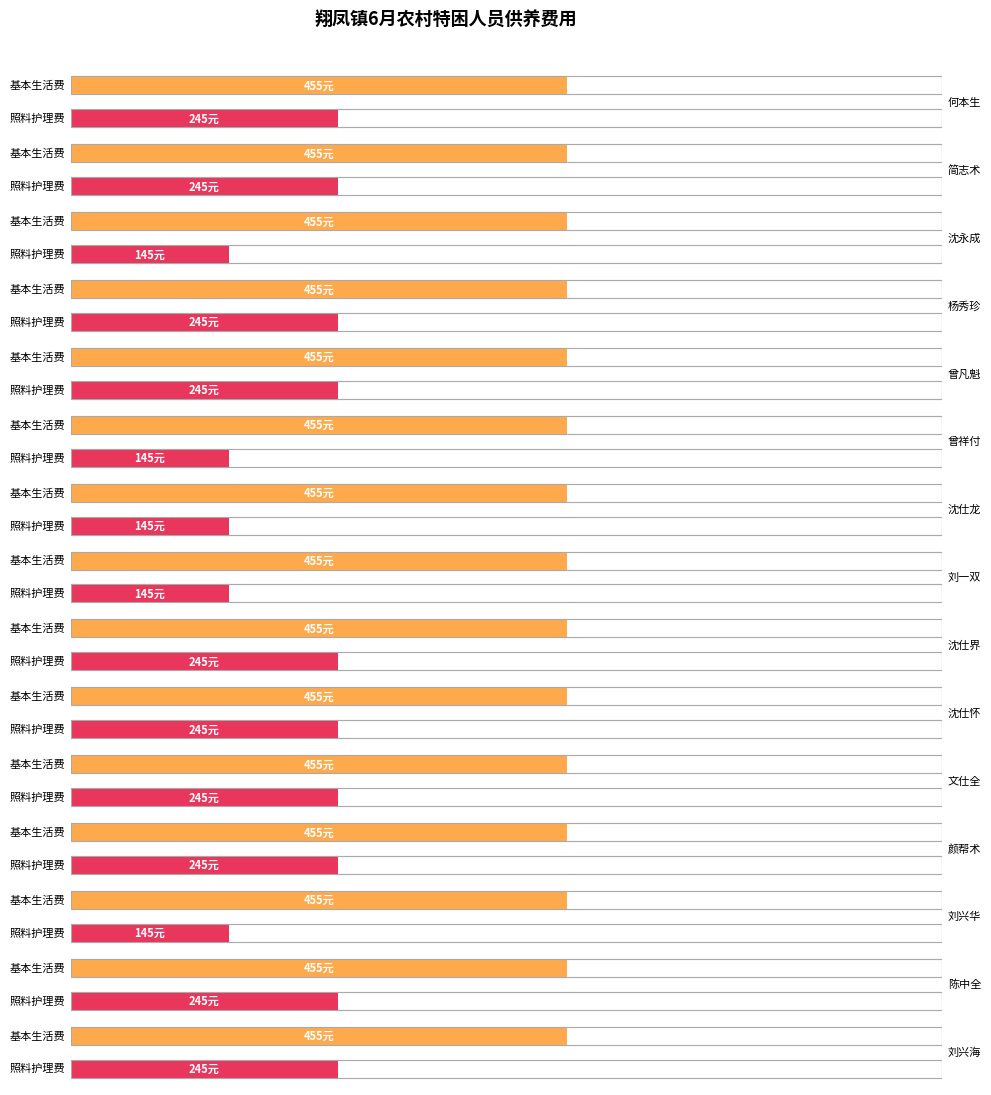

How many groups of bars are there?

15